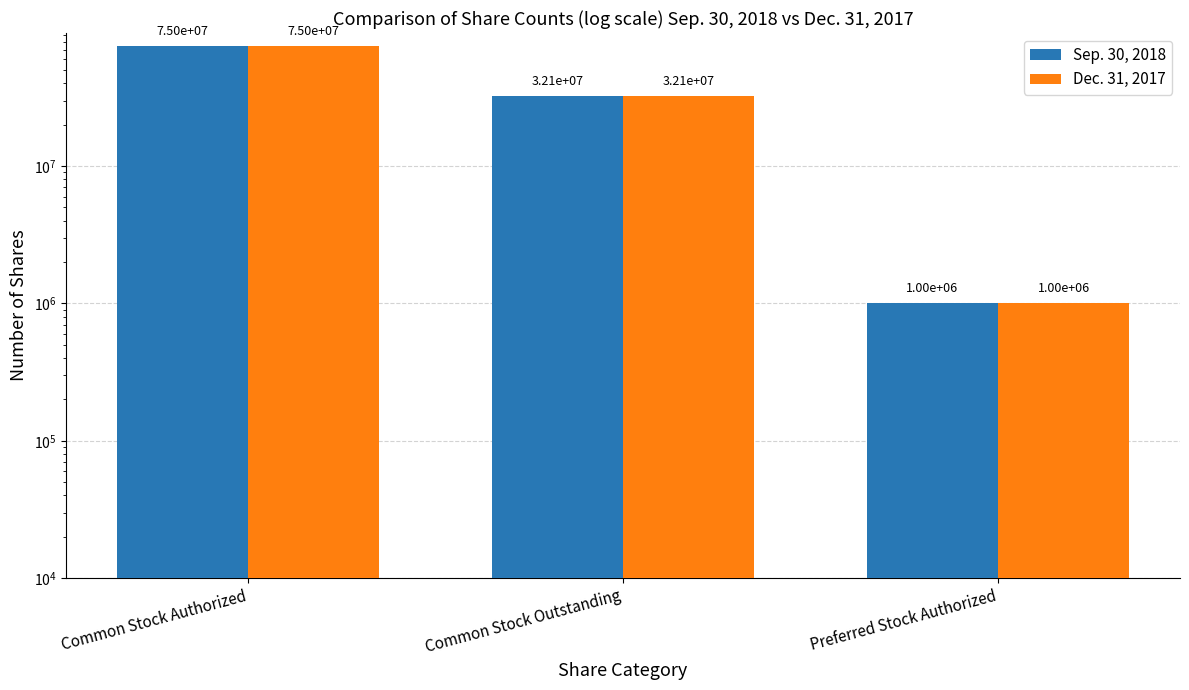

Reading left to right, extract all data points from this chart.

Sep. 30, 2018: Common Stock Authorized=75000000	Common Stock Outstanding=32139434	Preferred Stock Authorized=1000000
Dec. 31, 2017: Common Stock Authorized=75000000	Common Stock Outstanding=32139434	Preferred Stock Authorized=1000000